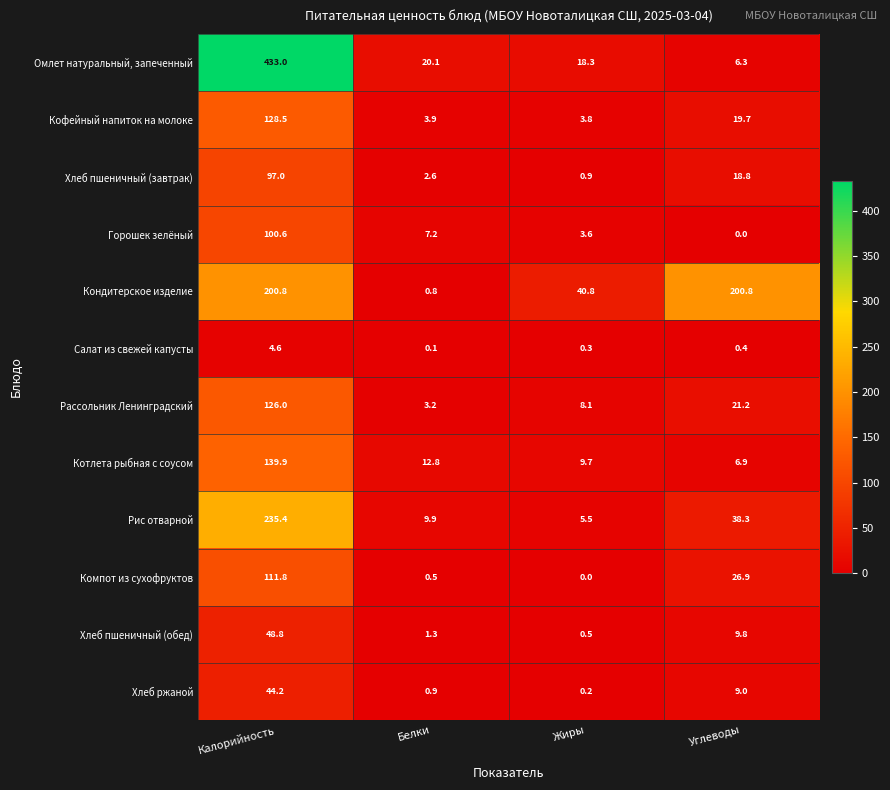

What is the difference between the maximum and minimum values in the Рис отварной series?

229.9